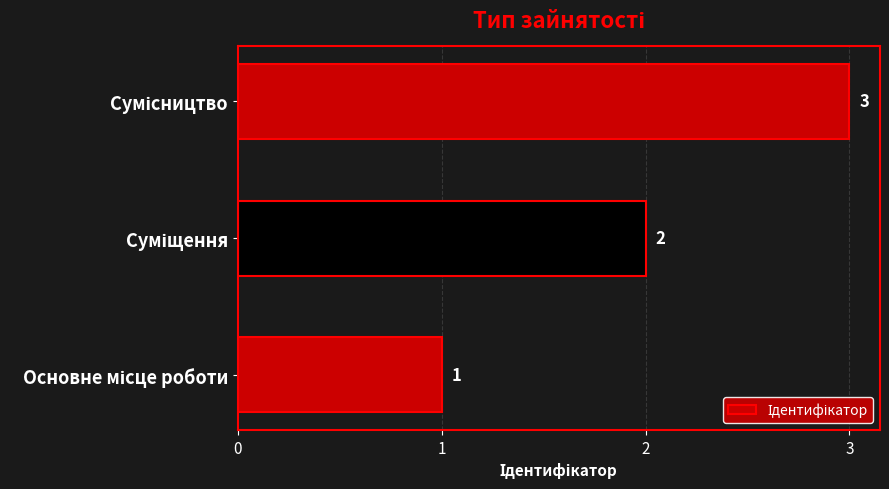

What is the sum of all values?

6